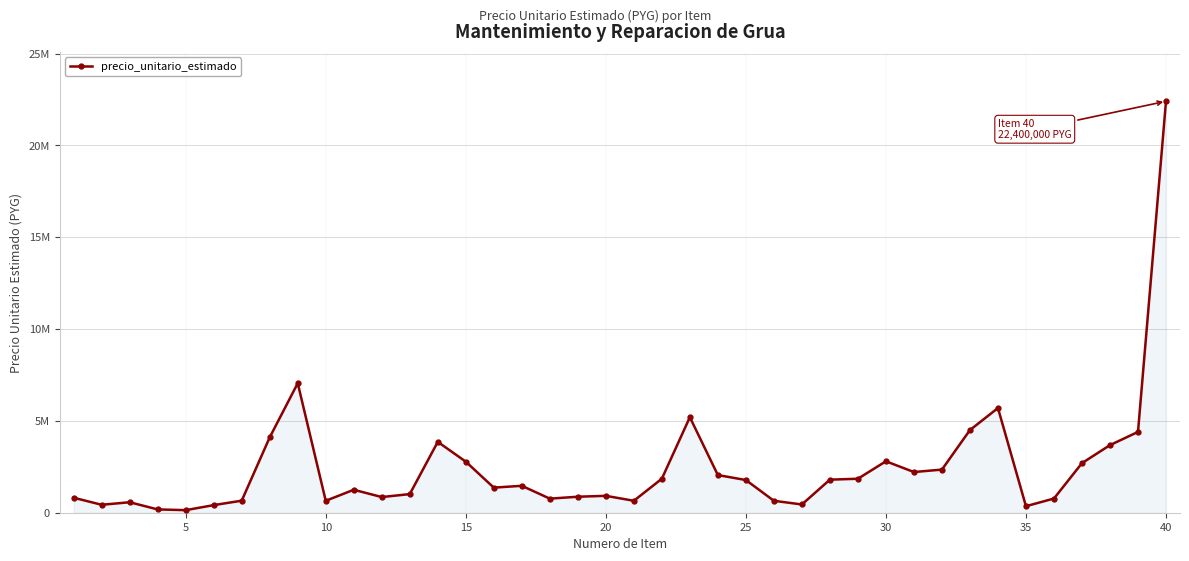

What is the minimum value shown in the chart?

140000